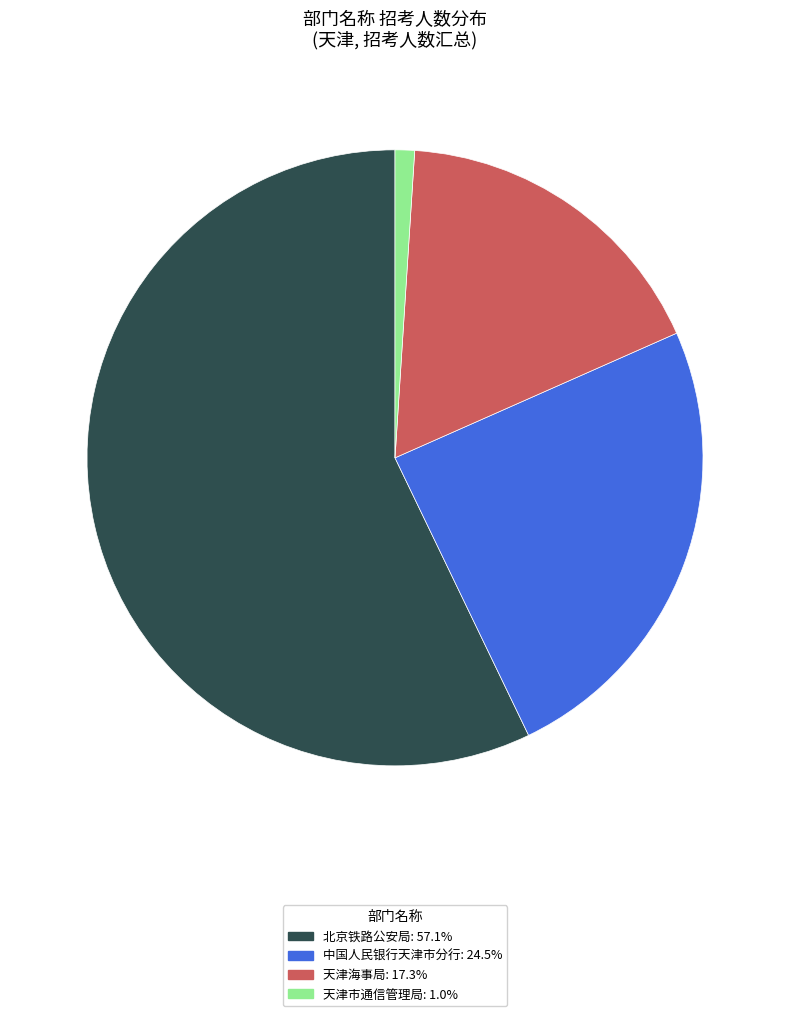

Is there a majority slice in this chart?

Yes